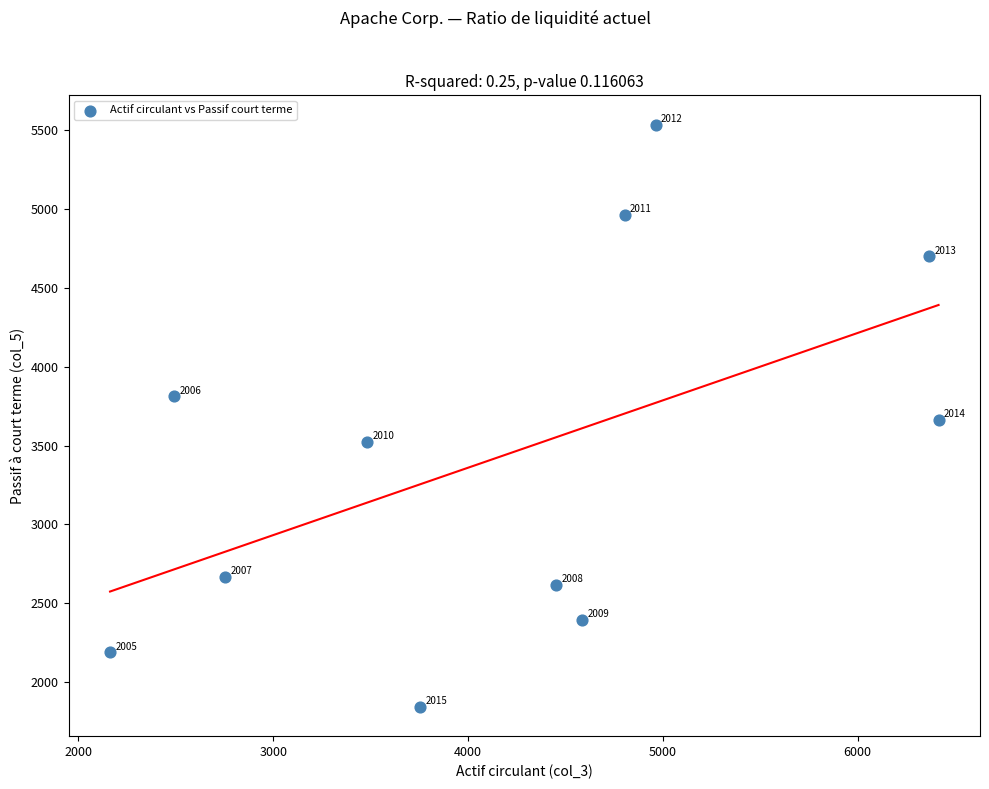

What Y value in the scatter plot is closest to 3688?

3664